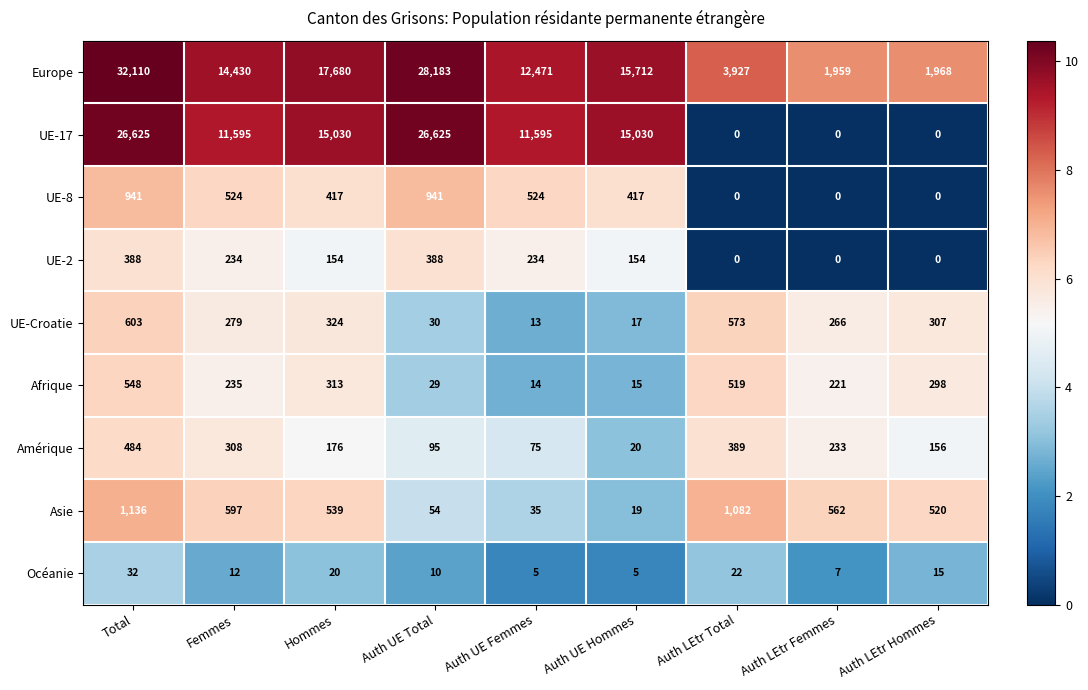

How many positive values does the UE-8 series have?

6